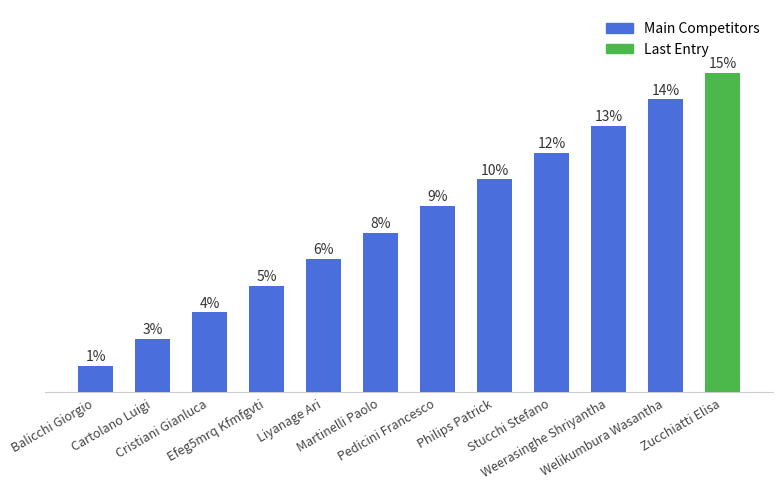

Are the bars horizontal?

No